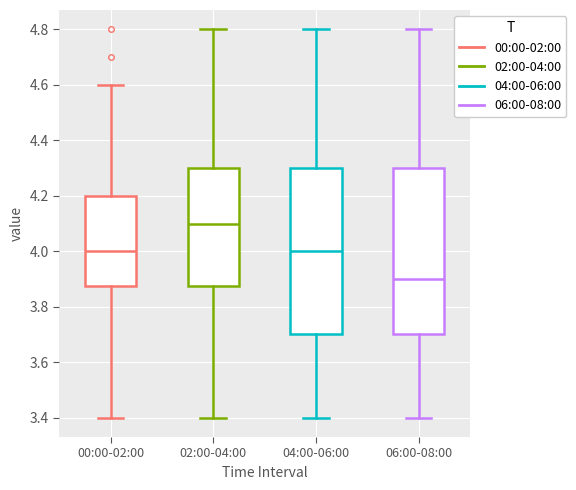

Reading left to right, read every box against the y-axis: the position of its median line, the range the box covers, and the ends of its whiskers. The values are not printed on the chart, so give them approximately, as read against the axis.

00:00-02:00: median 4.00, box 3.88 to 4.20, whiskers 3.40 to 4.60
02:00-04:00: median 4.10, box 3.88 to 4.30, whiskers 3.40 to 4.80
04:00-06:00: median 4.00, box 3.70 to 4.30, whiskers 3.40 to 4.80
06:00-08:00: median 3.90, box 3.70 to 4.30, whiskers 3.40 to 4.80